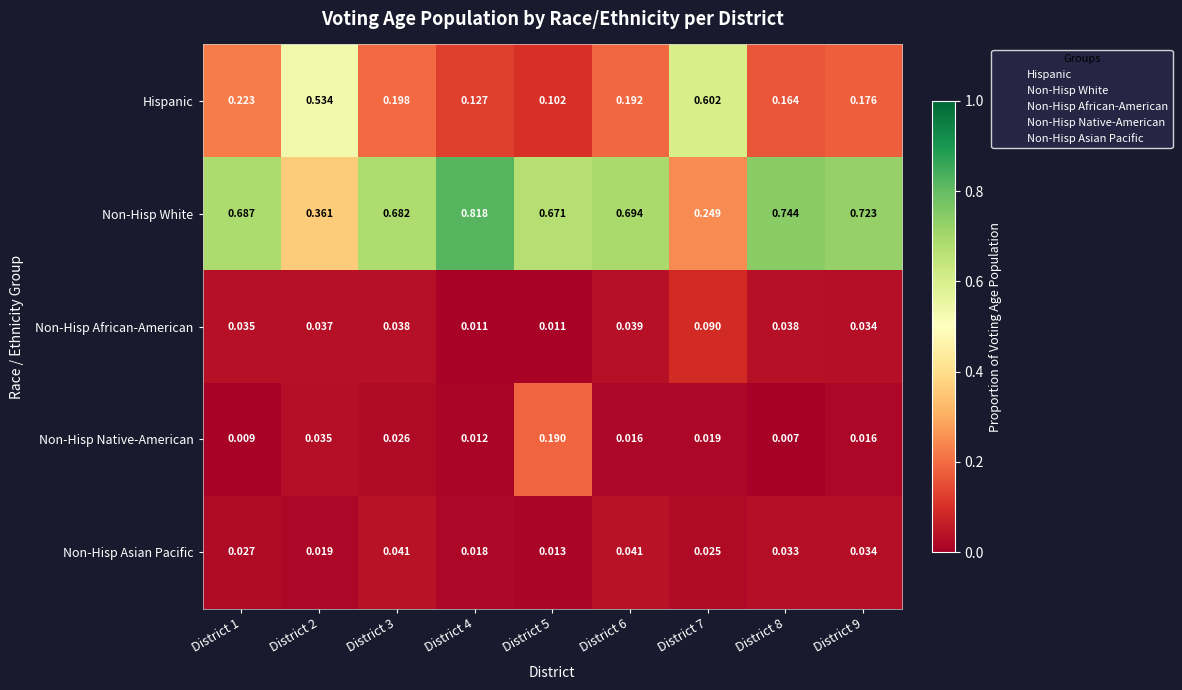

Which category has the lowest value across all series?

District 8